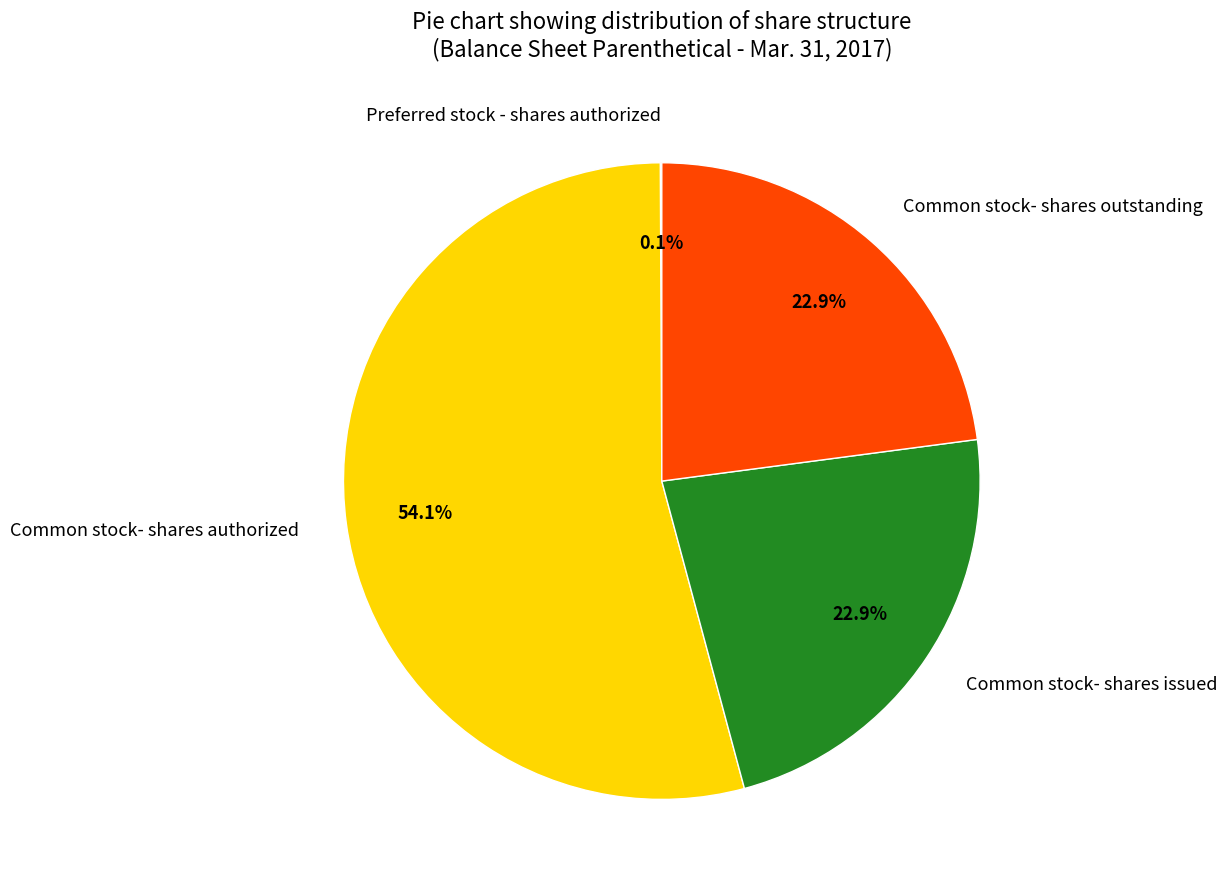

To the nearest percent, what portion does Common stock- shares authorized represent?

54%